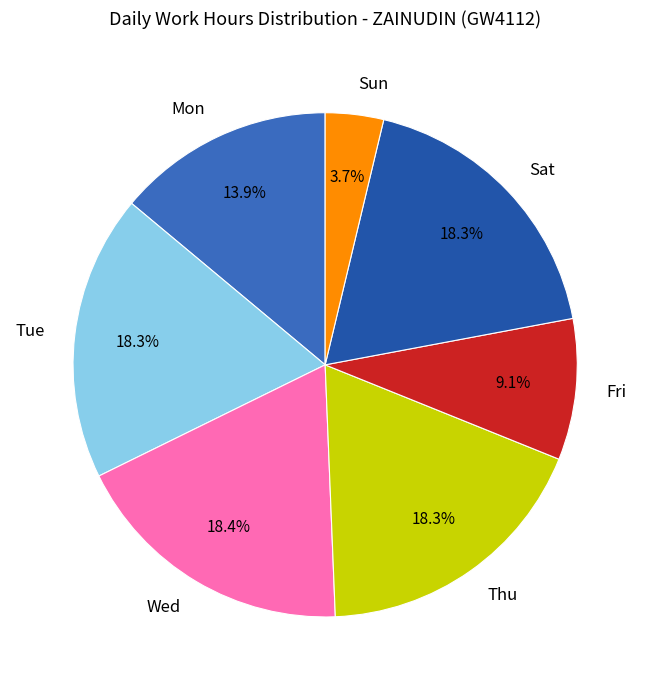

Which has a higher value, Sun or Fri?

Fri